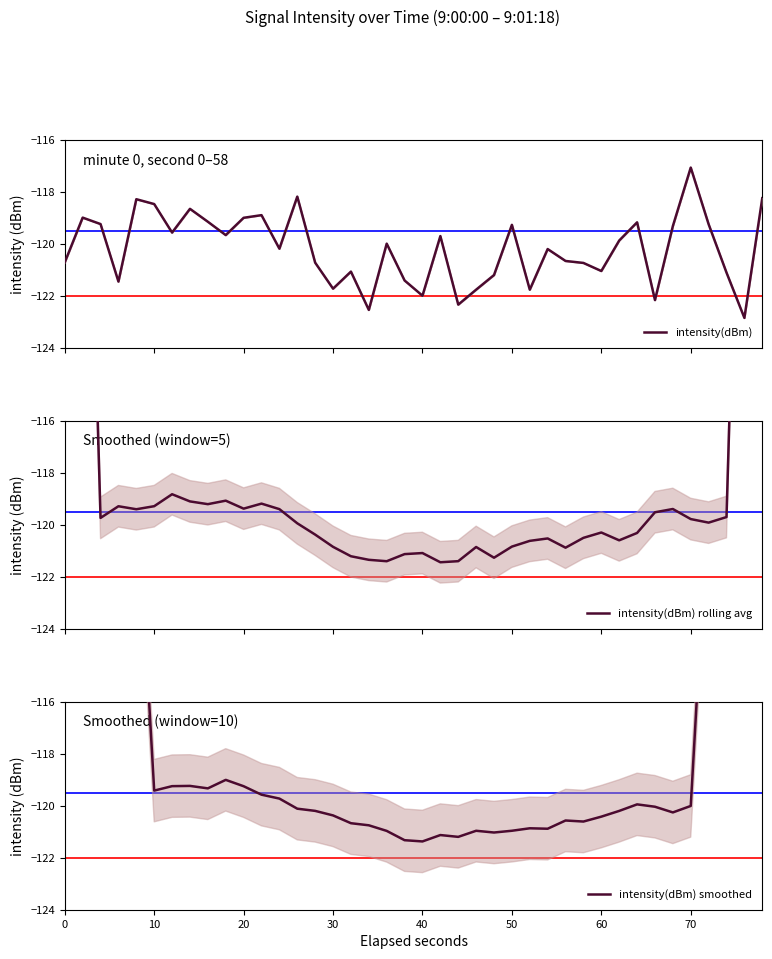

Which series has the largest total across all categories?

intensity(dBm) smoothed